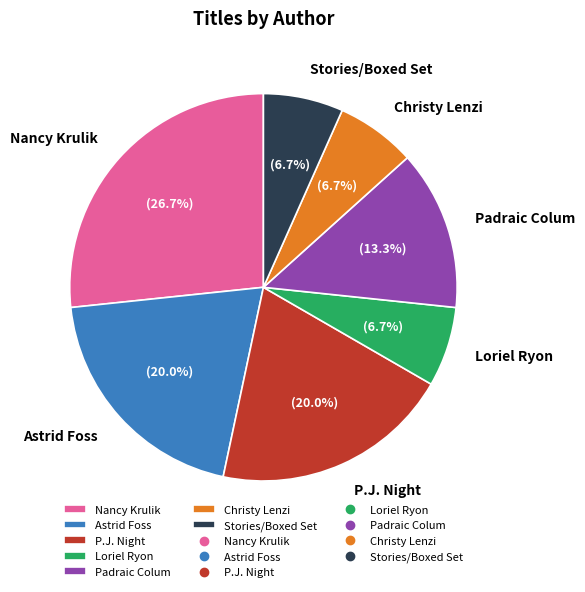

To the nearest percent, what is the average slice percentage?

14%